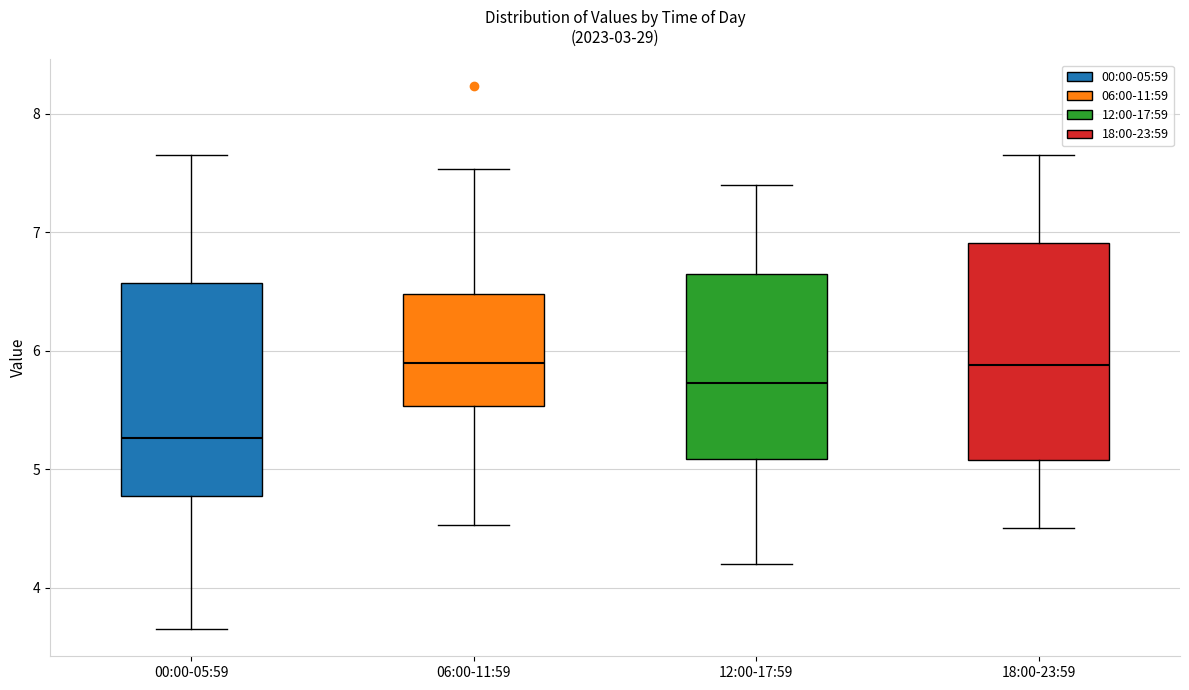

Which box has the lowest median line?

00:00-05:59